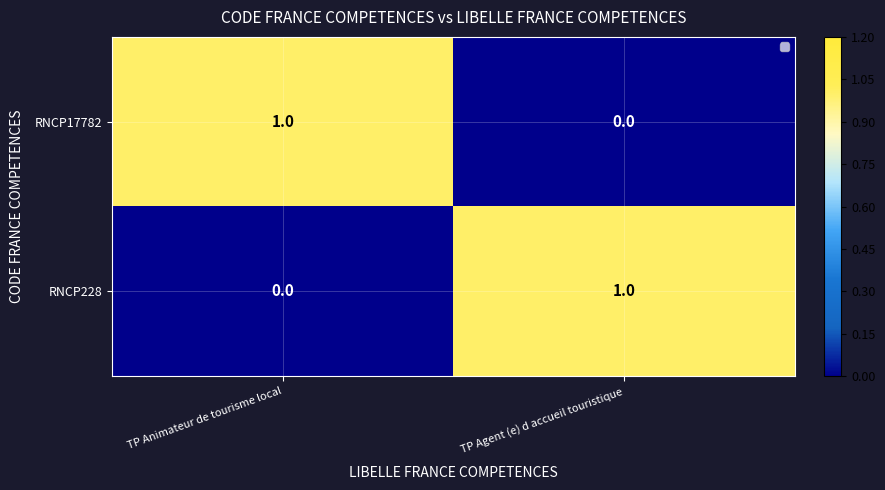

Rank the series at TP Animateur de tourisme local from highest to lowest value.

RNCP17782, RNCP228